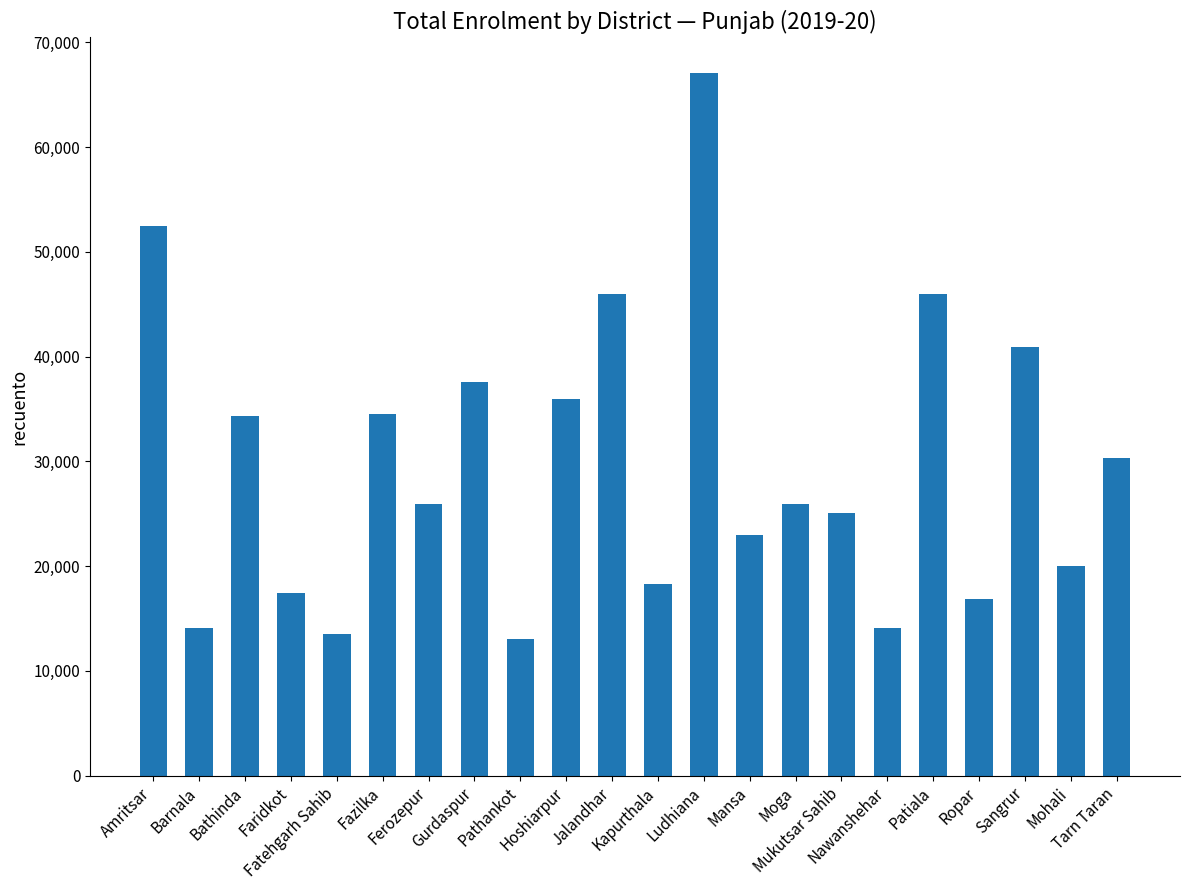

What is the minimum value shown in the chart?

13027